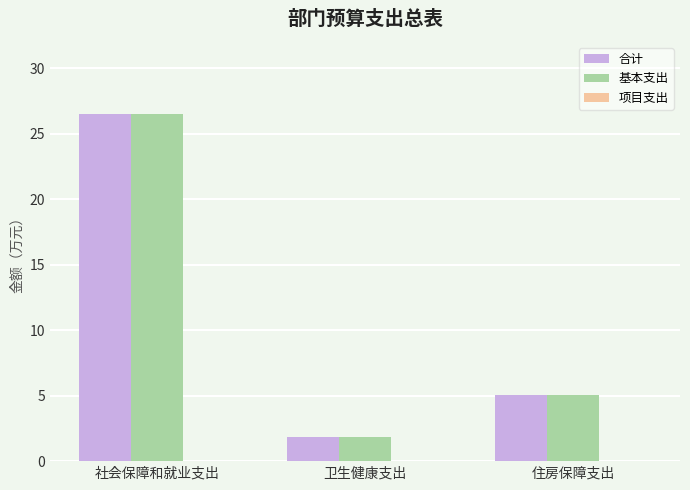

True or false: 合计 has a value of 43.9 at 社会保障和就业支出.

False